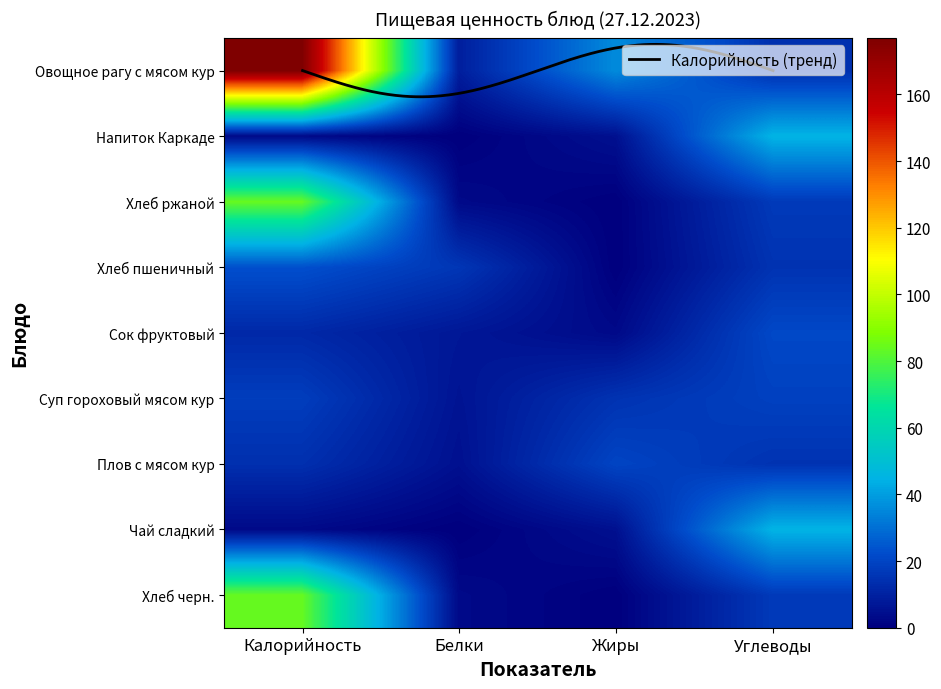

At how many categories does at least one series exceed 84?

1